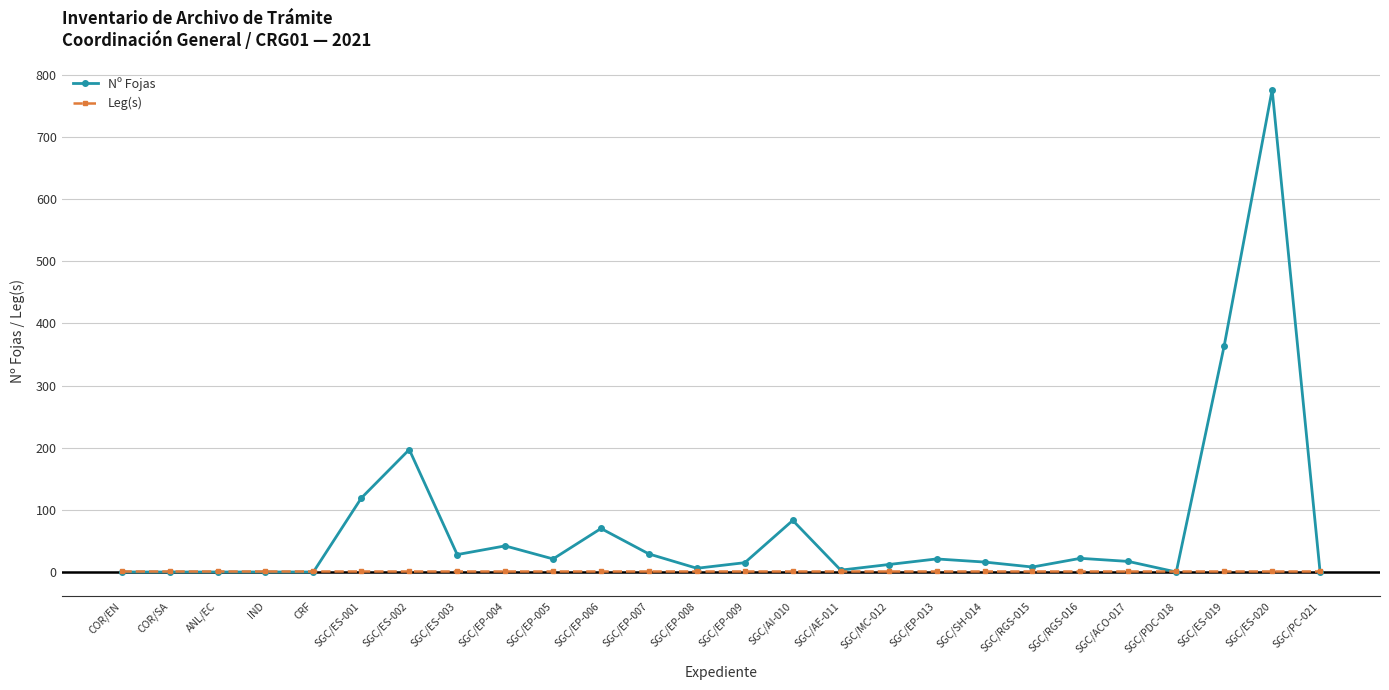

What is the difference between the highest and lowest values at IND?

1